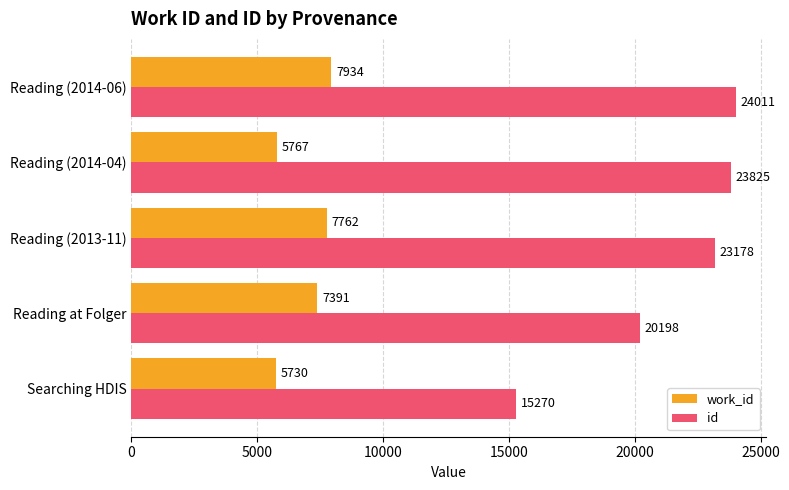

What is the approximate value of work_id at Reading (2014-04), to the nearest 50?

5750